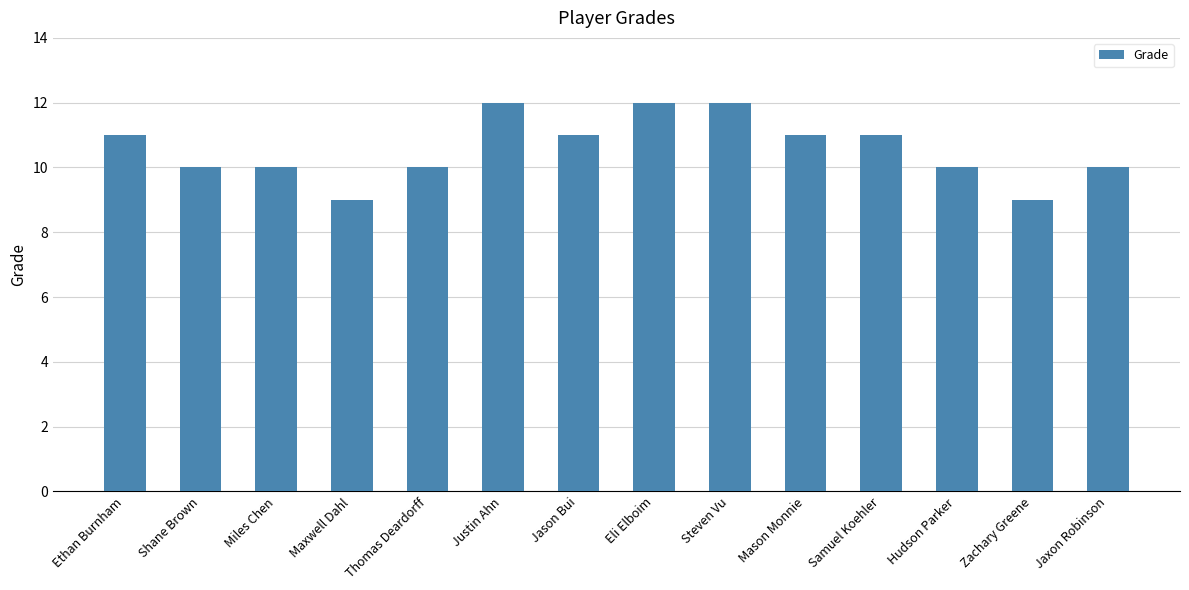

What position from the right is Shane Brown?

13